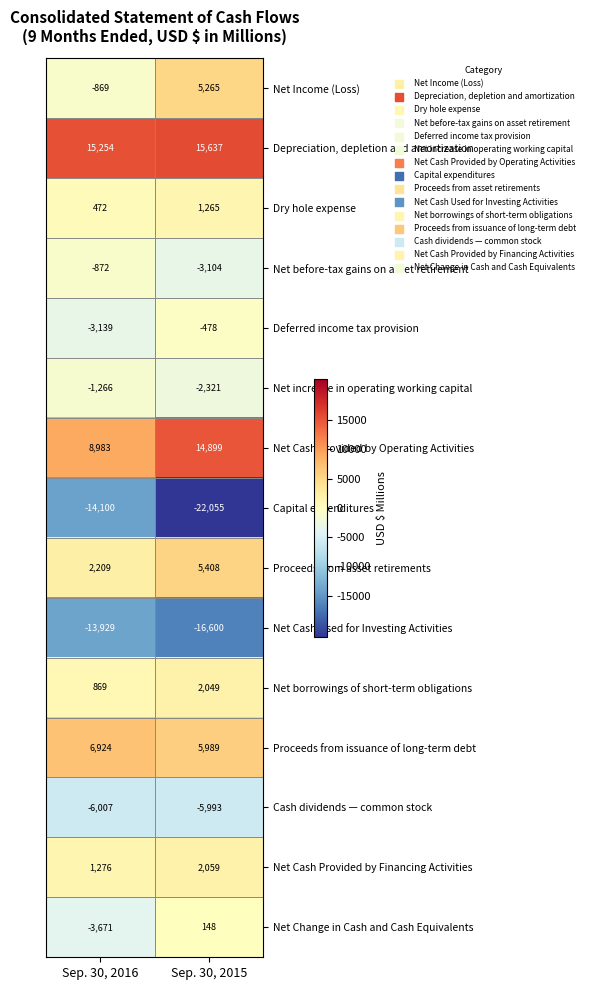

Which series has the largest total across all categories?

Depreciation, depletion and amortization